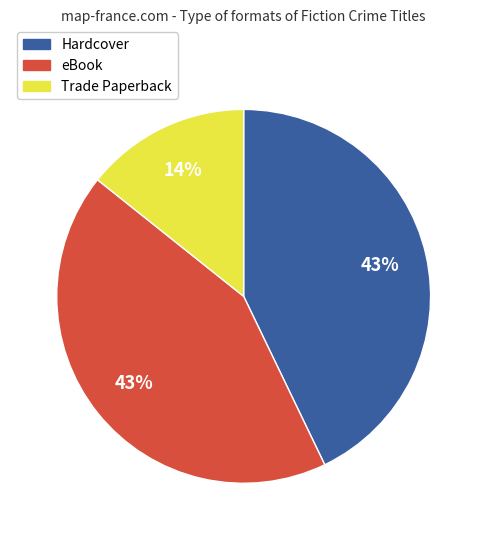

To the nearest percent, what is the difference between the largest and smallest slice percentages?

29%